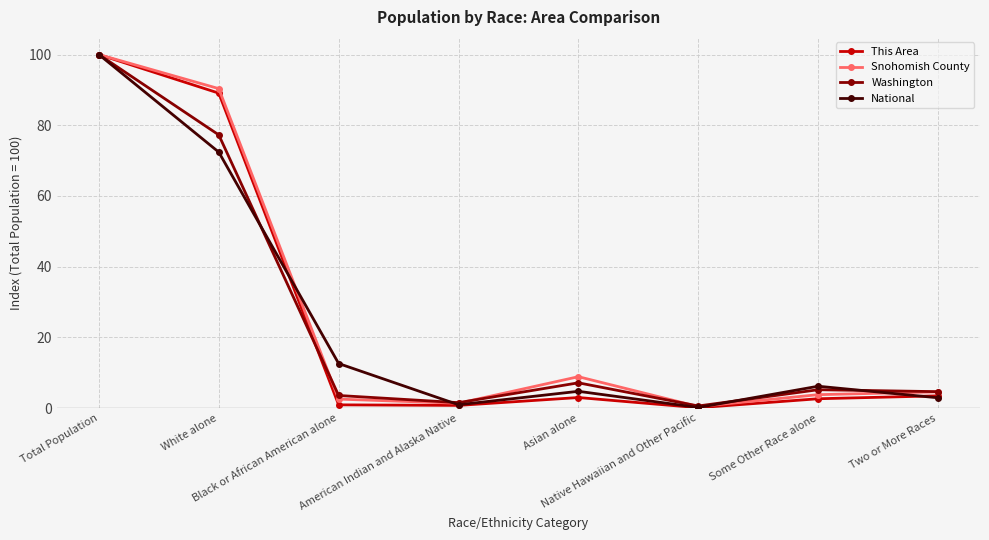

What is the value of the National point at the 5th from the left?

4.8